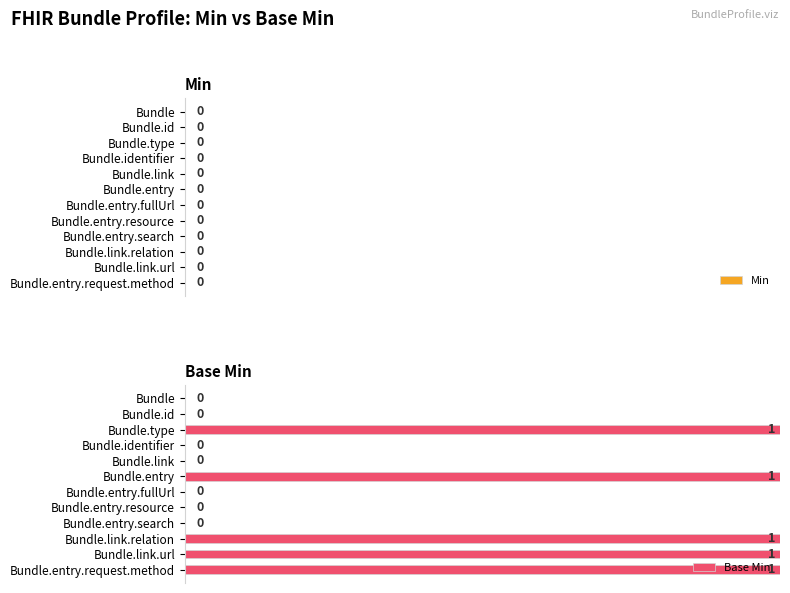

Are the bars horizontal?

Yes